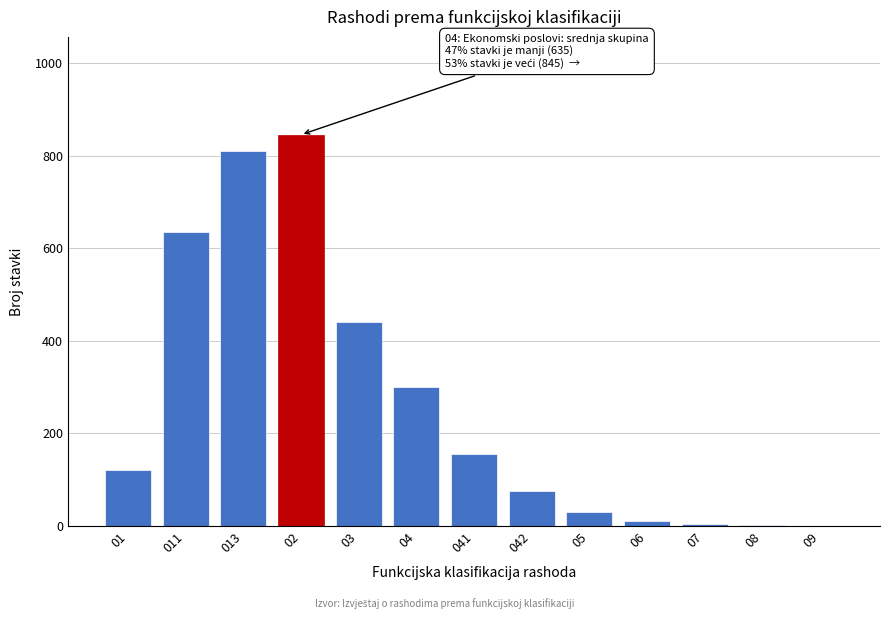

What is the change in value from 013 to 02?

+35